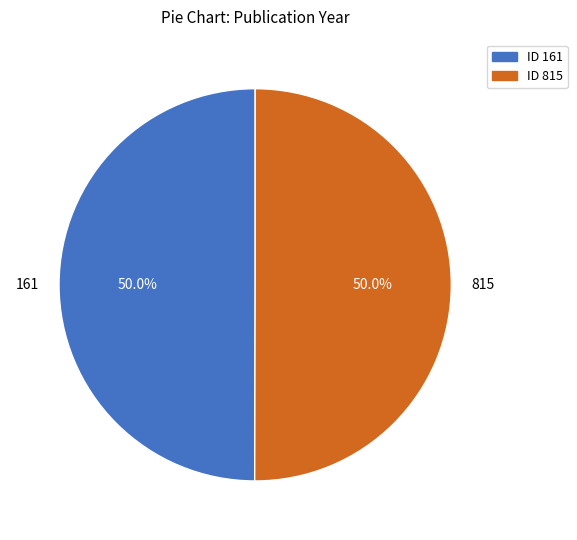

Is the sum of ID 161 and ID 815 greater than half?

Yes